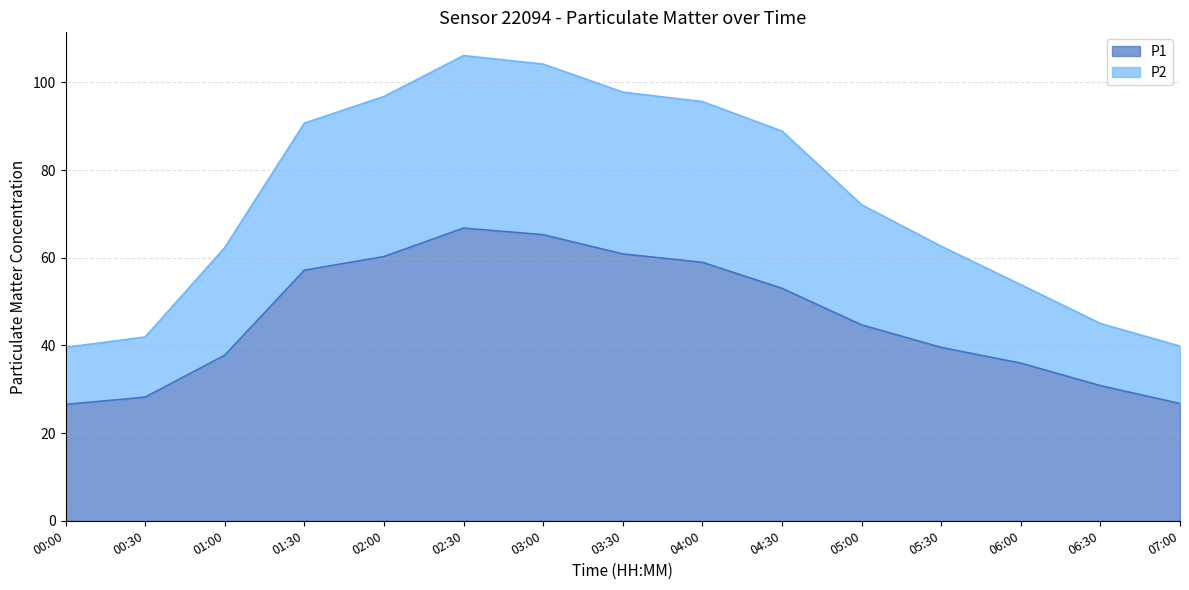

What is the difference between the maximum and second lowest values in the P1 series?

40.0